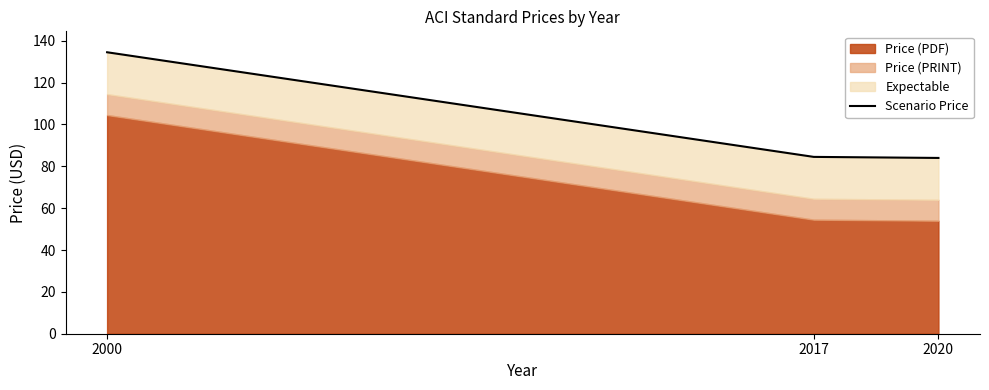

Reading left to right, extract all data points from this chart.

2000=134.5	2017=84.5	2020=84.0